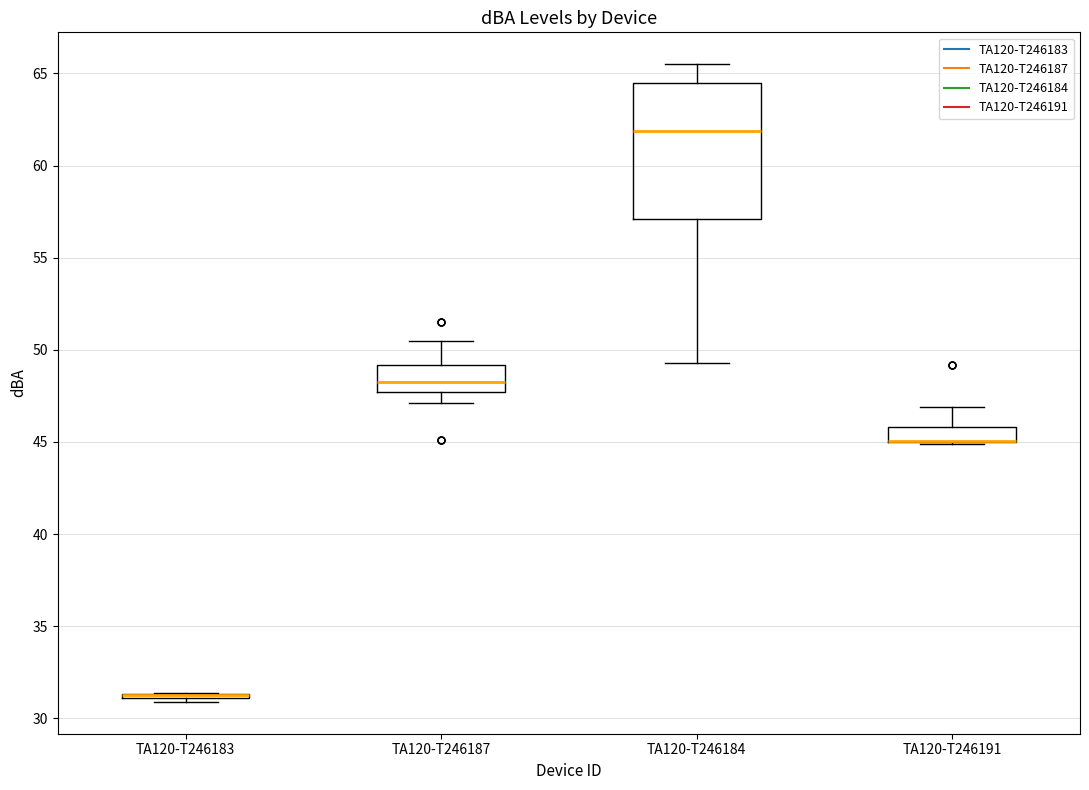

Reading left to right, transcribe this box plot: for each box, give where its median line is, the range the box spans, and where its two whiskers end, as read against the y-axis. The values are not printed on the chart, so give them approximately, as read against the axis.

TA120-T246183: box collapsed to a line at 31.5, whiskers 31.0 to 31.5
TA120-T246187: median 48.5, box 47.5 to 49.0, whiskers 47.0 to 50.5
TA120-T246184: median 62.0, box 57.0 to 64.5, whiskers 49.5 to 65.5
TA120-T246191: median 45.0 (drawn on the box's lower edge), box 45.0 to 46.0, whiskers 45.0 to 47.0